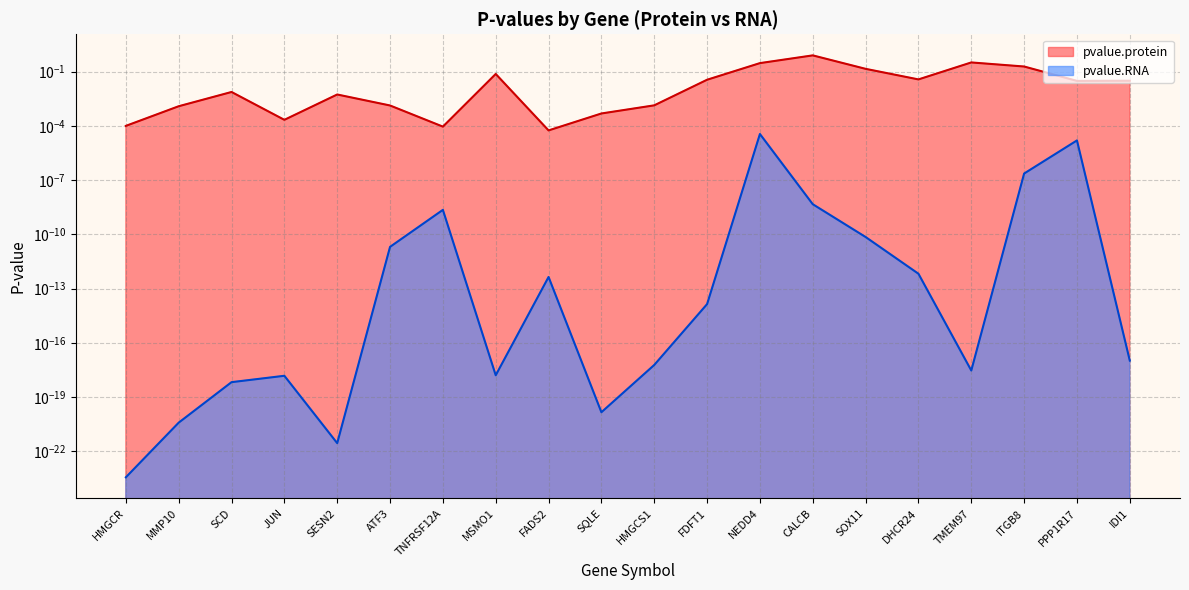

Which series changed the most between HMGCR and ATF3?

pvalue.protein